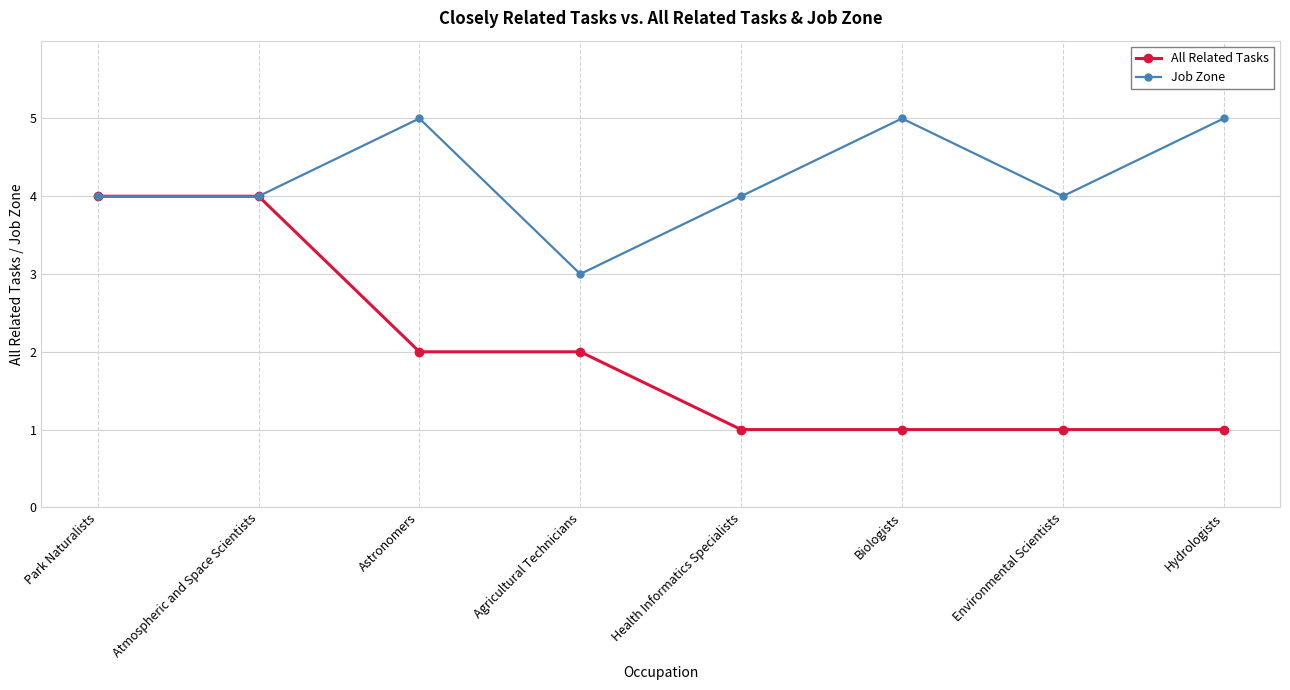

What is the label of the 1st point from the left?

Park Naturalists